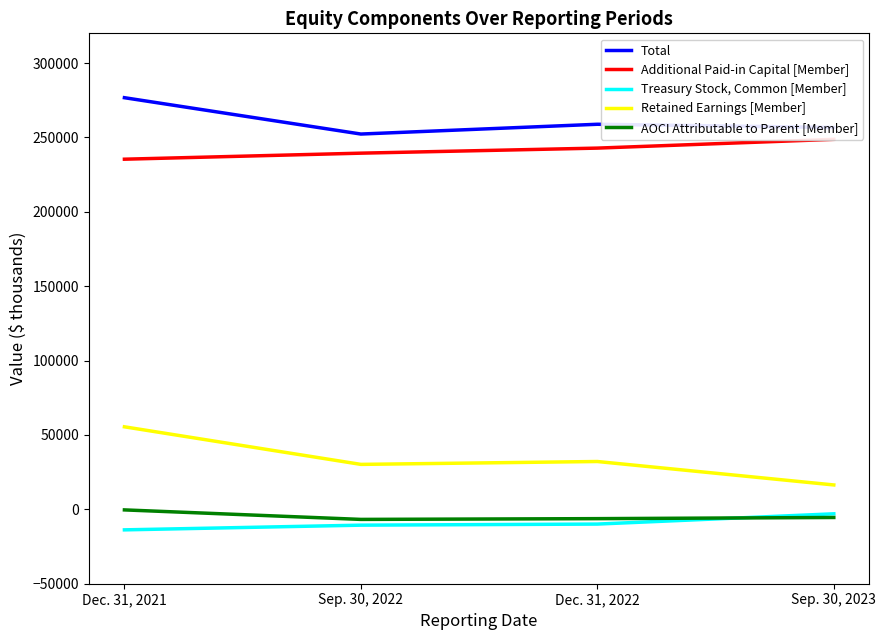

Reading left to right, what are all the values shown in this chart?

Total: Dec. 31, 2021=276732	Sep. 30, 2022=252297	Dec. 31, 2022=258871	Sep. 30, 2023=256700
Additional Paid-in Capital [Member]: Dec. 31, 2021=235386	Sep. 30, 2022=239445	Dec. 31, 2022=242841	Sep. 30, 2023=248743
Treasury Stock, Common [Member]: Dec. 31, 2021=-13790	Sep. 30, 2022=-10633	Dec. 31, 2022=-9904	Sep. 30, 2023=-2996
Retained Earnings [Member]: Dec. 31, 2021=55485	Sep. 30, 2022=30223	Dec. 31, 2022=32160	Sep. 30, 2023=16398
AOCI Attributable to Parent [Member]: Dec. 31, 2021=-372	Sep. 30, 2022=-6761	Dec. 31, 2022=-6249	Sep. 30, 2023=-5469